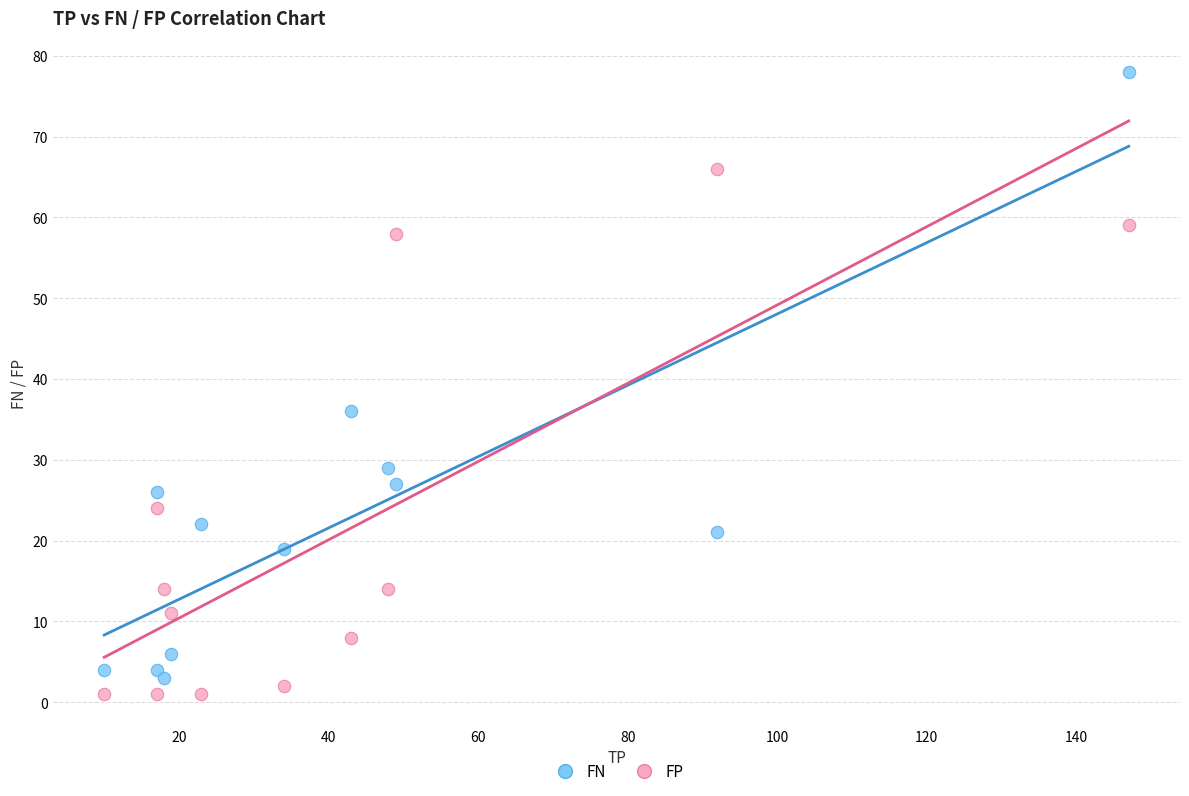

Across all data points, what is the range of Y values (max minus min)?

77